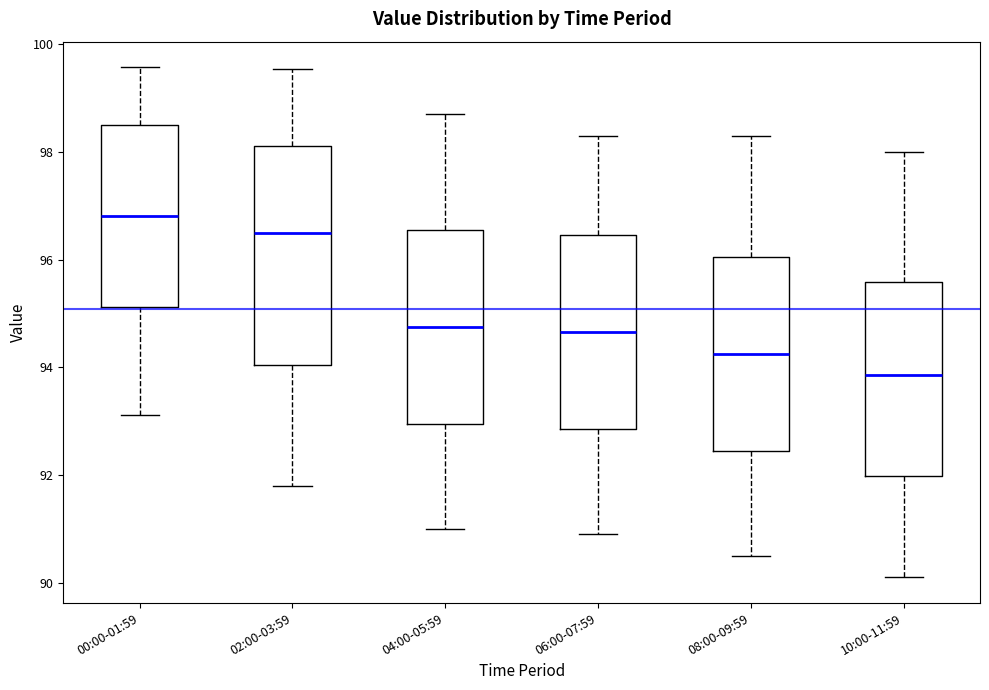

Comparing the boxes themselves (not the whiskers), which one is the tallest?

02:00-03:59